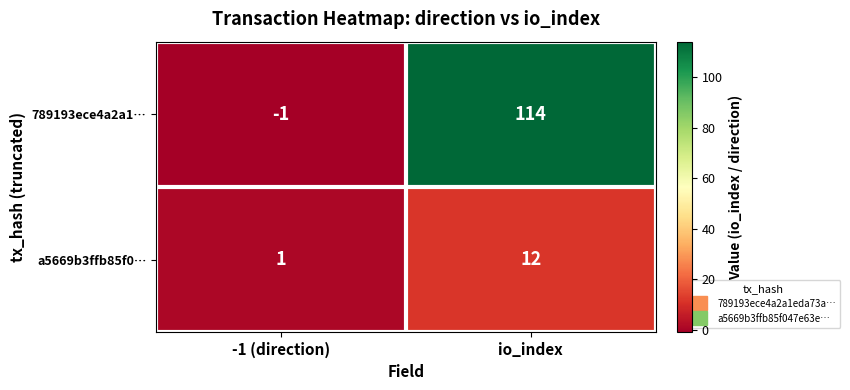

True or false: a5669b3ffb85f0… has a value of 0 at -1 (direction).

False